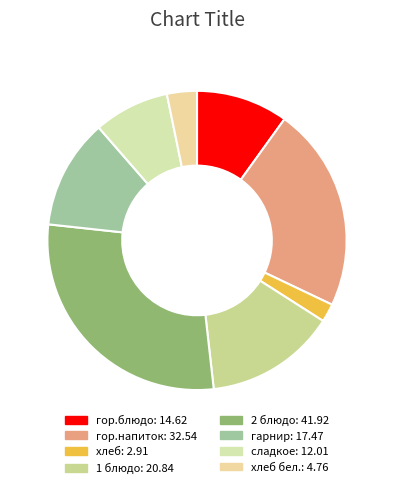

To the nearest percent, what is the average slice percentage?

12%